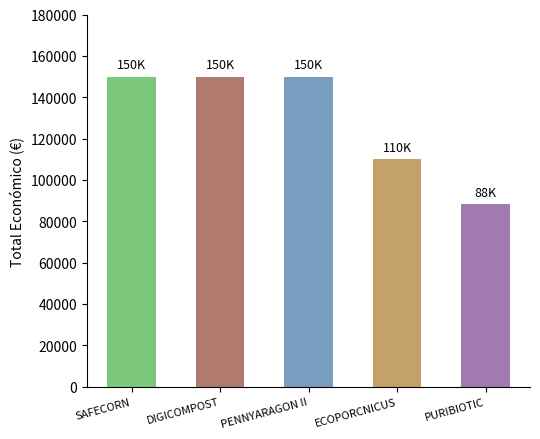

What value does the data have at PENNYARAGON II?

150000